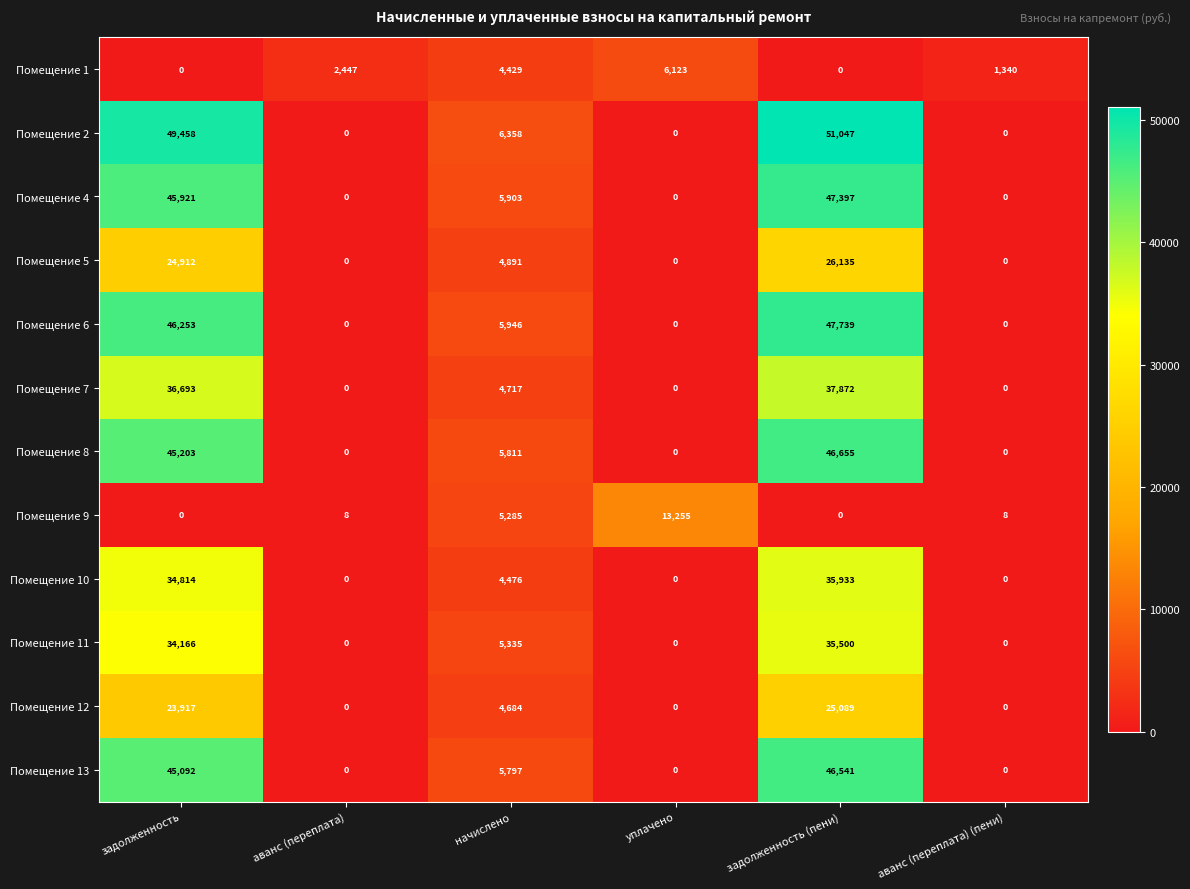

What is the greatest value displayed?

51047